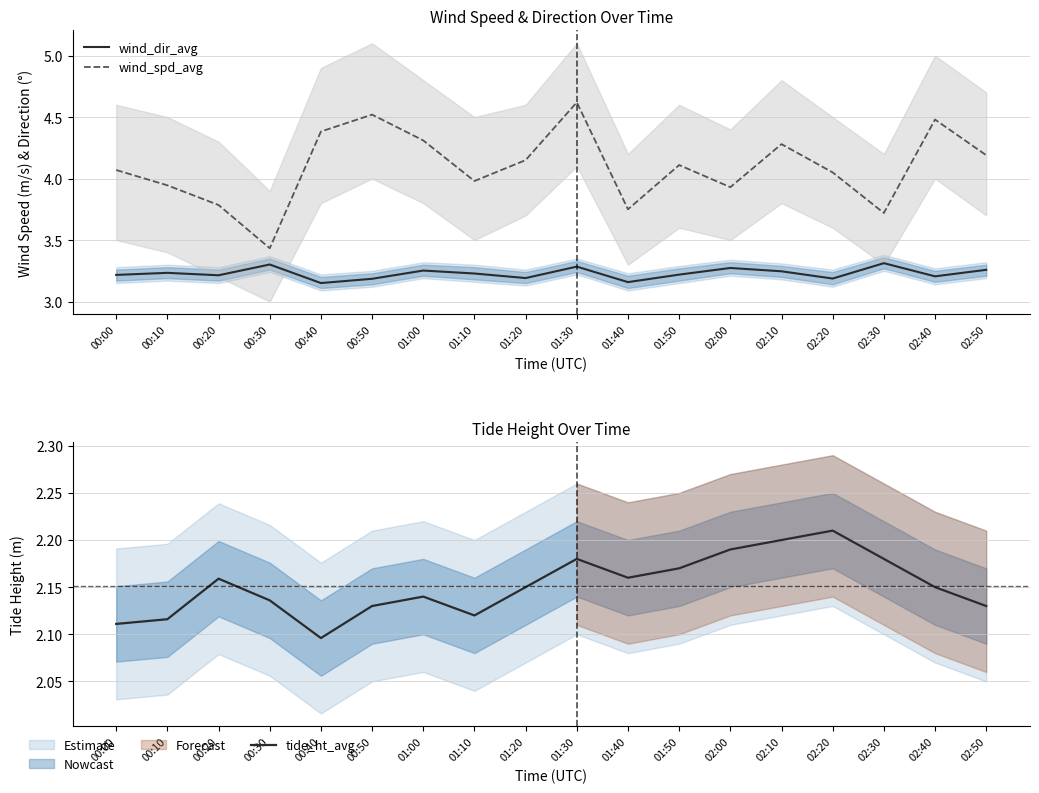

Which series has the largest range (max minus min)?

wind_spd_avg